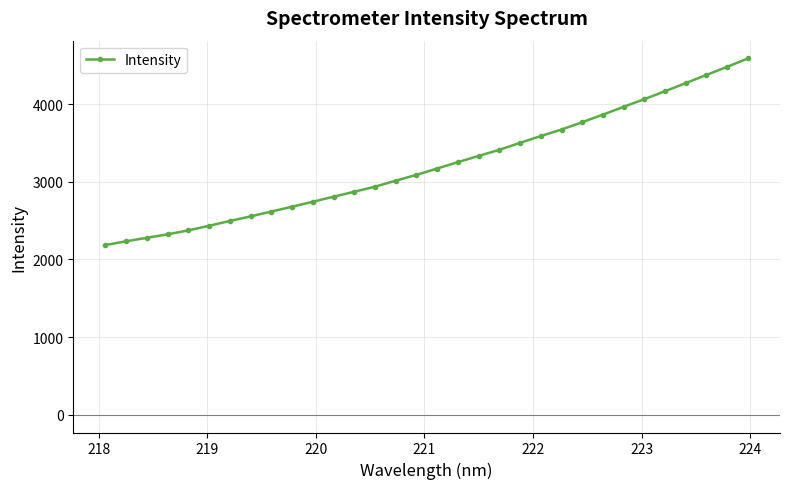

What is the greatest value displayed?

4589.7